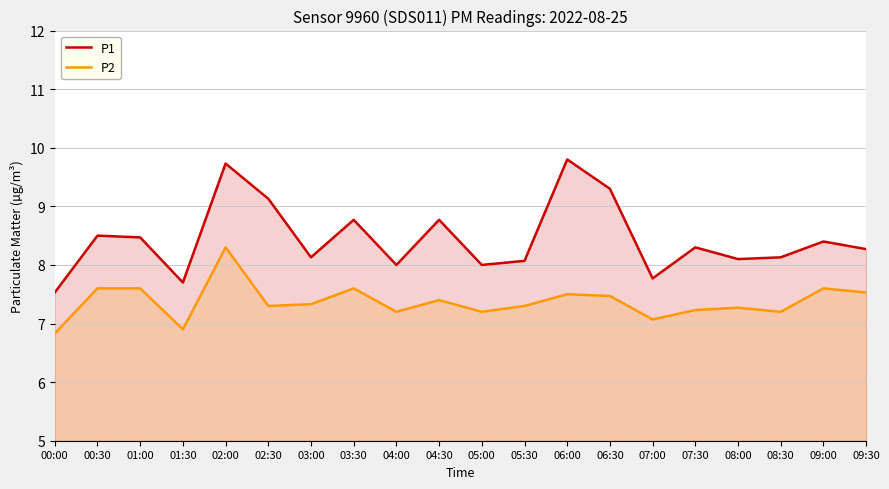

At which label does P1 first exceed 8?

00:30